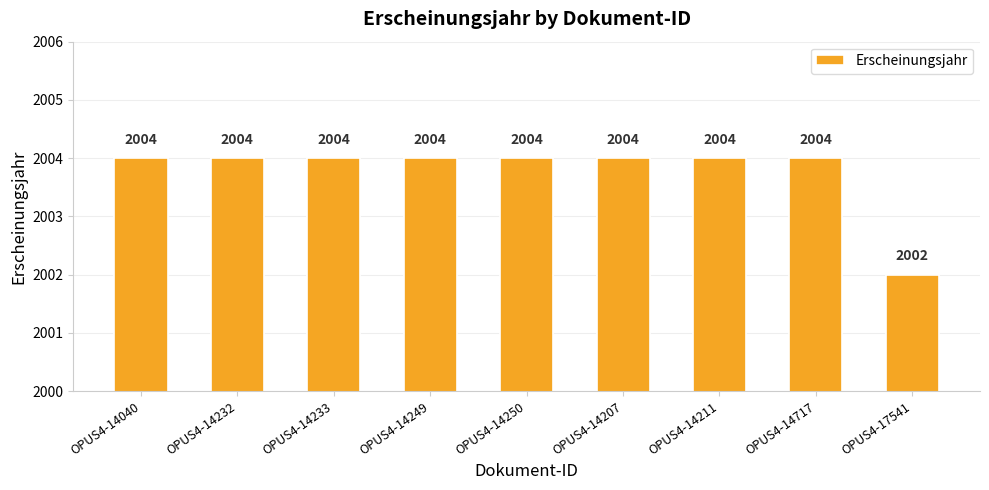

Reading right to left, what are all the values shown in this chart?

OPUS4-17541=2002	OPUS4-14717=2004	OPUS4-14211=2004	OPUS4-14207=2004	OPUS4-14250=2004	OPUS4-14249=2004	OPUS4-14233=2004	OPUS4-14232=2004	OPUS4-14040=2004